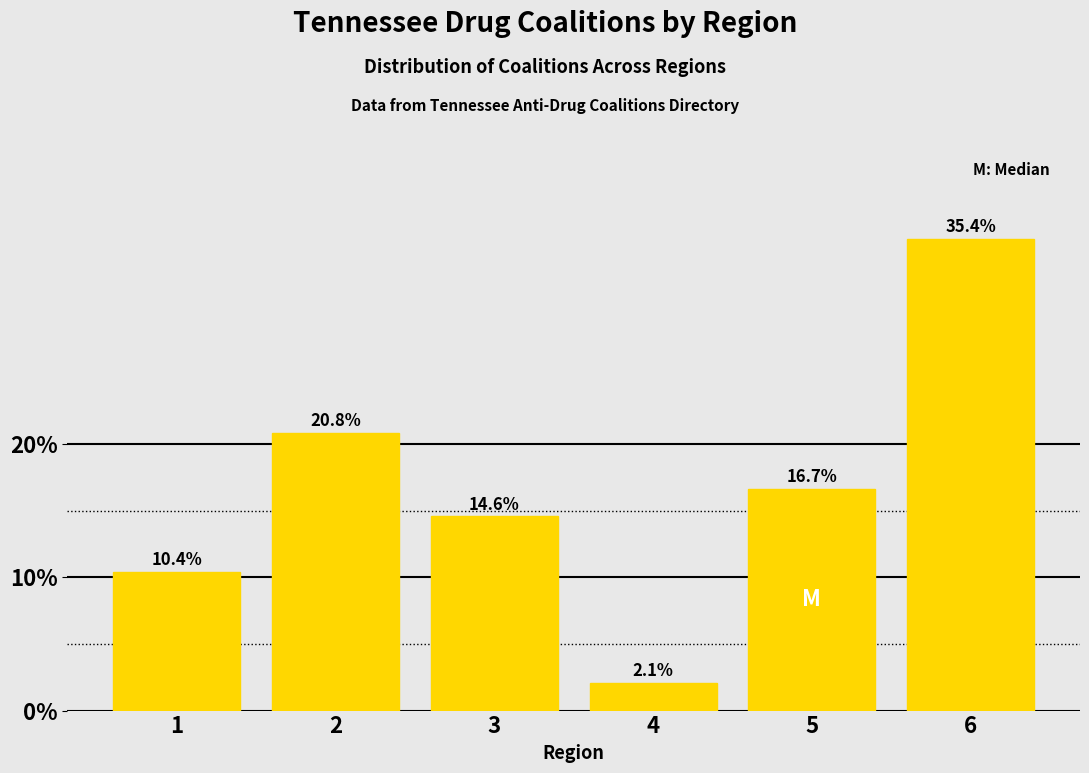

Does the chart contain any negative values?

No